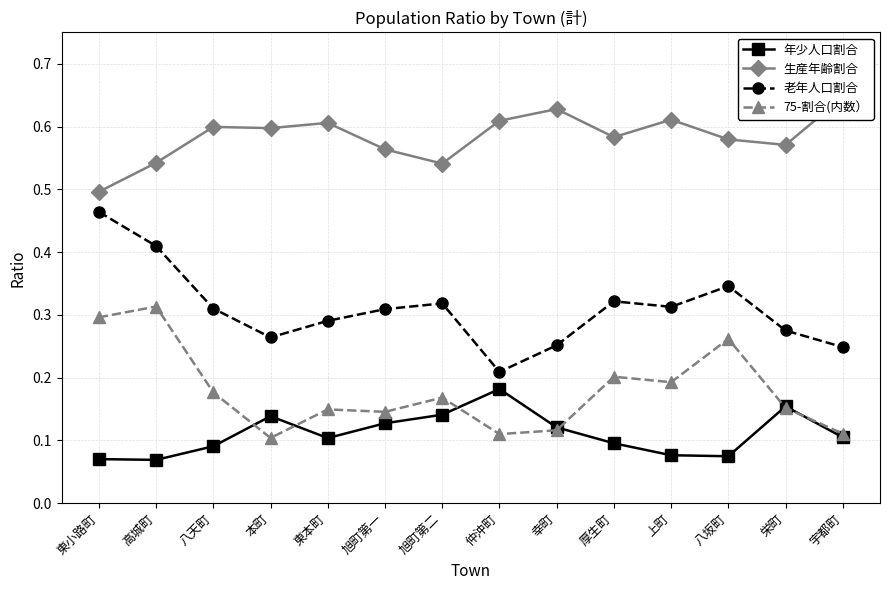

Between 宇都町 and 高城町, which is larger?

宇都町